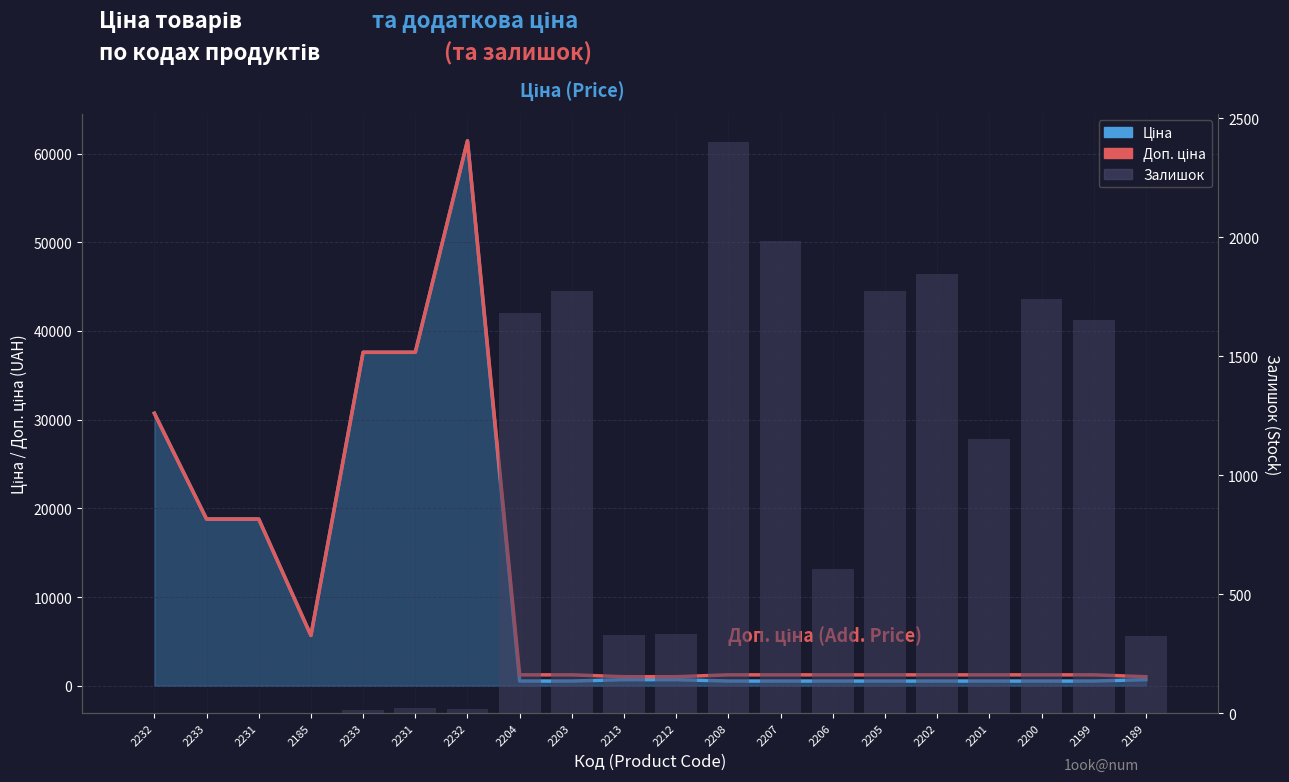

Count the number of data series in this chart.

3